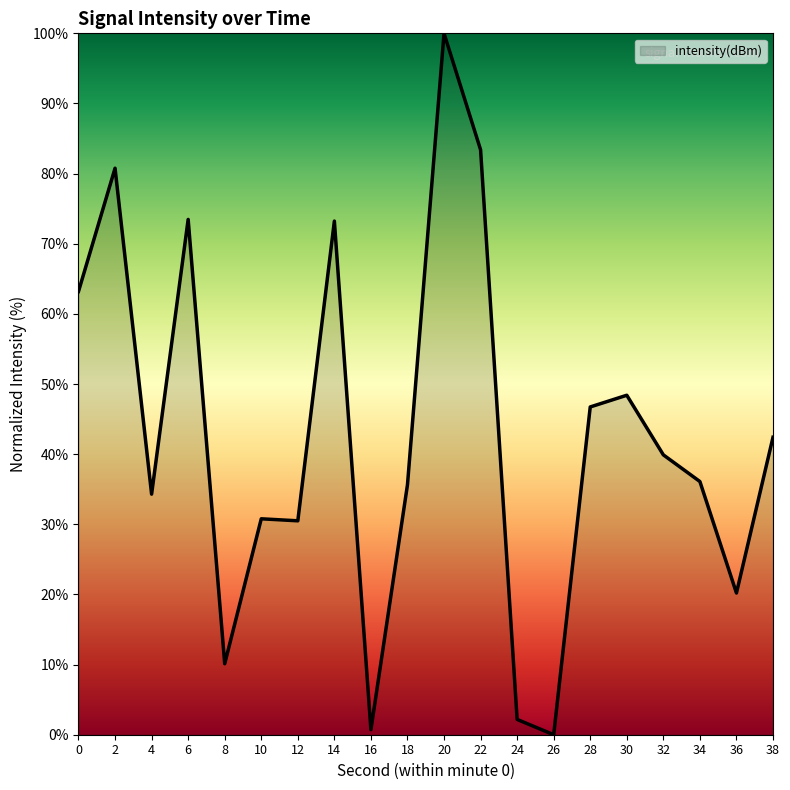

What is the change in value from 4 to 6?

+39.2